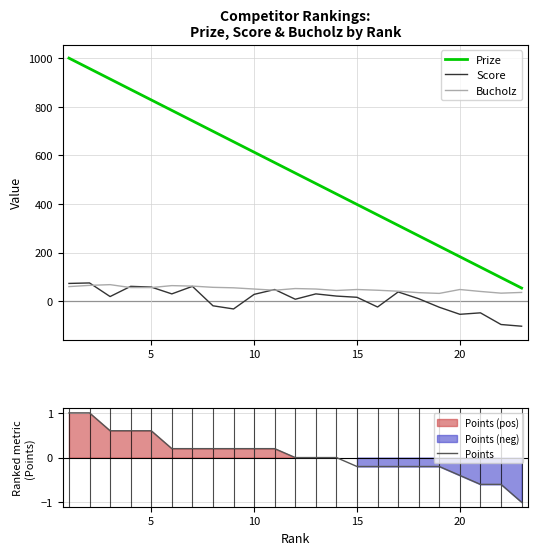

What is the lowest value of the Prize series?

54